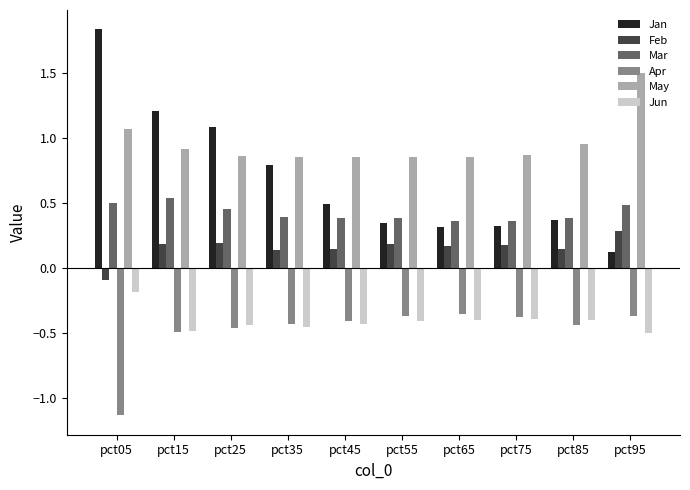

Are the bars horizontal?

No